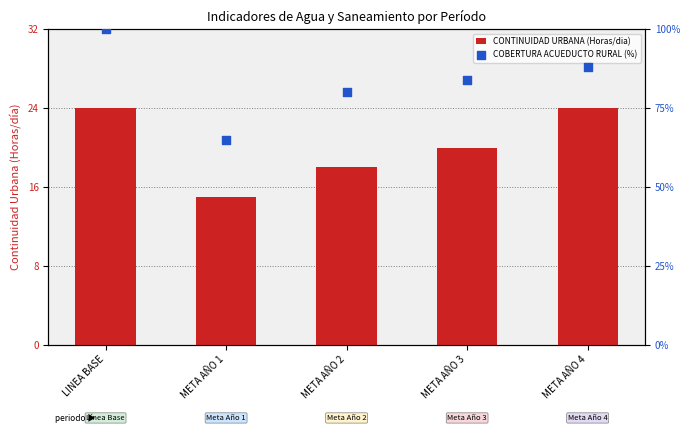

Which series has the widest spread of Y values?

COBERTURA ACUEDUCTO RURAL (%)